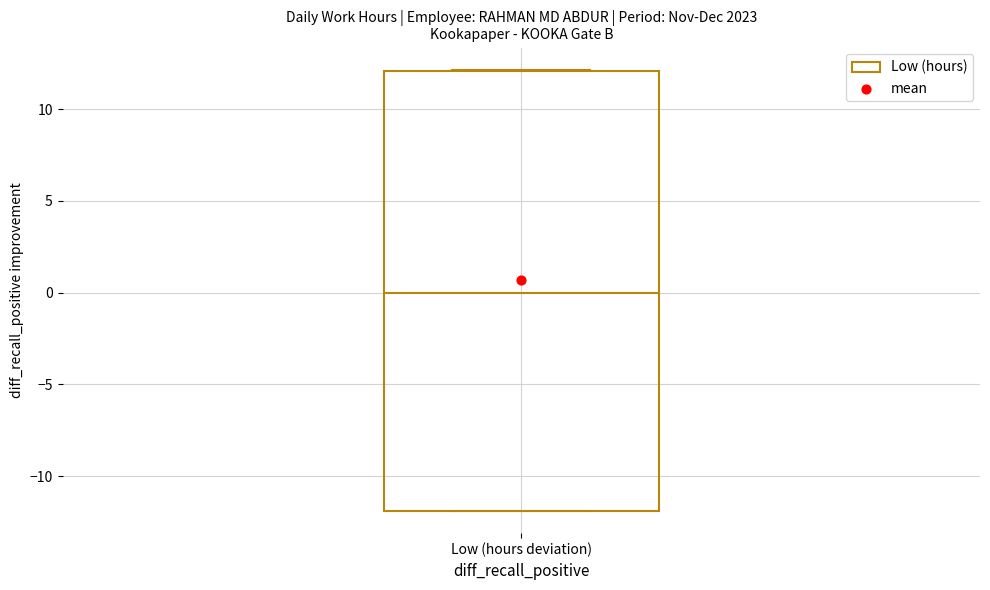

Transcribe this box plot: give where the median line is, the range the box spans, and where the two whiskers end, as read against the y-axis. The values are not printed on the chart, so give them approximately, as read against the axis.

median 0, box -12 to 12, whiskers -12 to 12